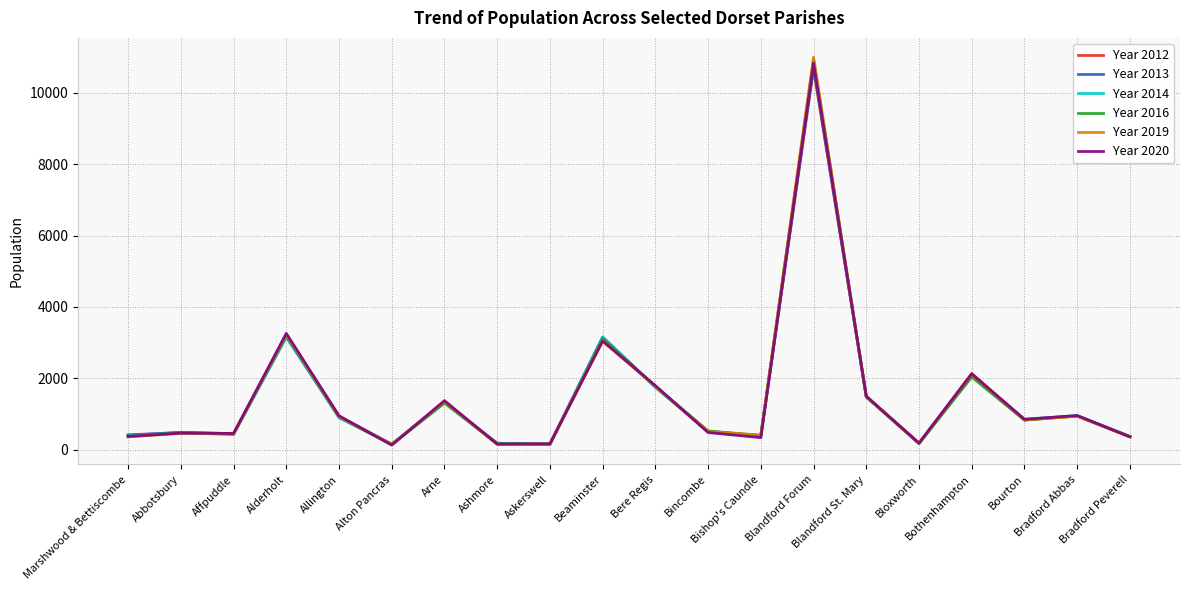

Which series has the largest range (max minus min)?

Year 2019